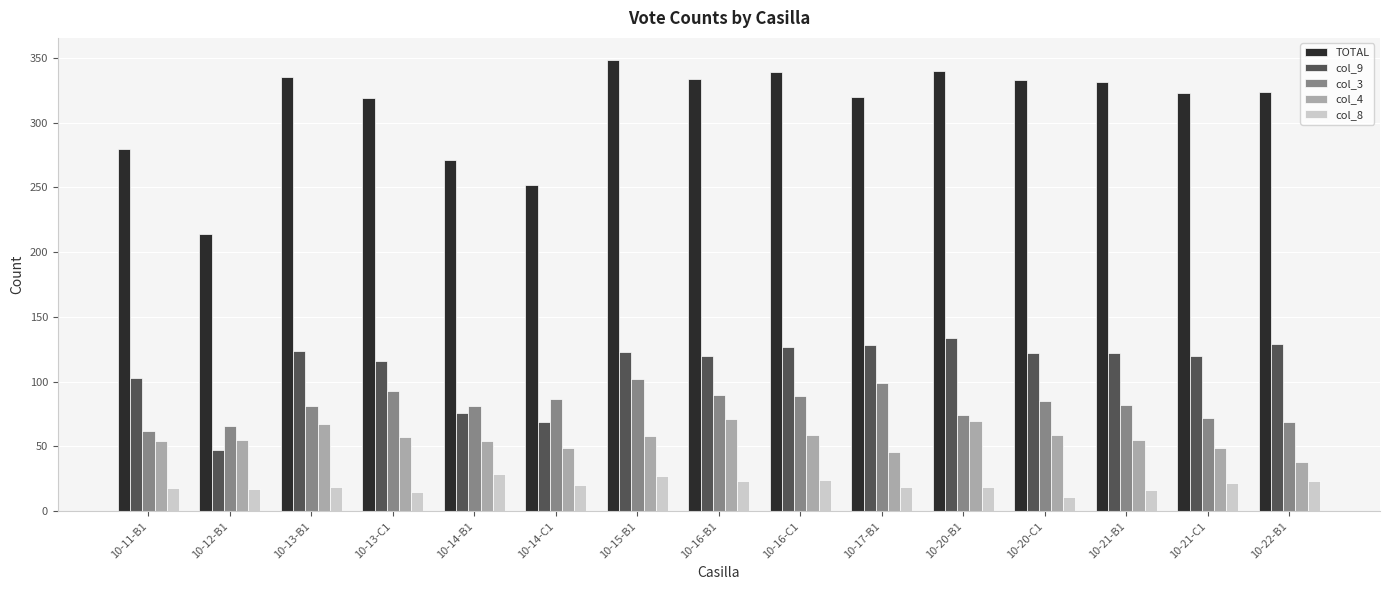

What are all the series names shown in the legend?

TOTAL, col_9, col_3, col_4, col_8